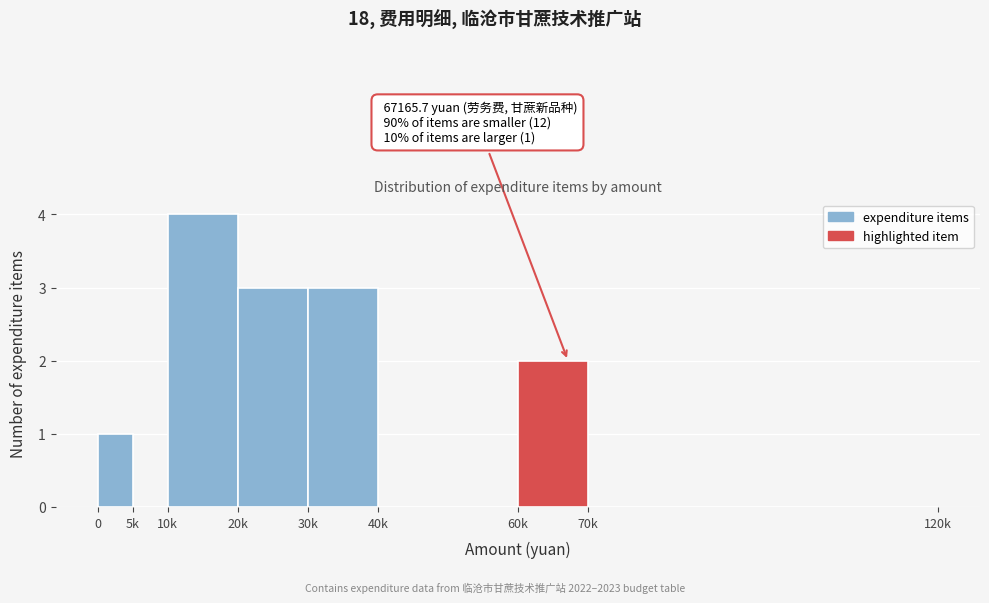

Reading right to left, list all the values displayed in this chart.

70k=0	60k=2	40k=0	30k=3	20k=3	10k=4	5k=0	0=1